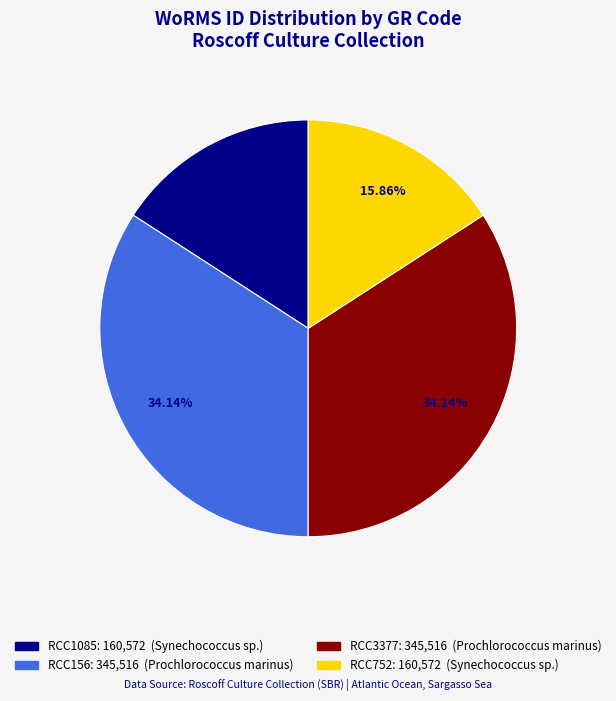

What percentage is the RCC156 slice, to the nearest percent?

34%